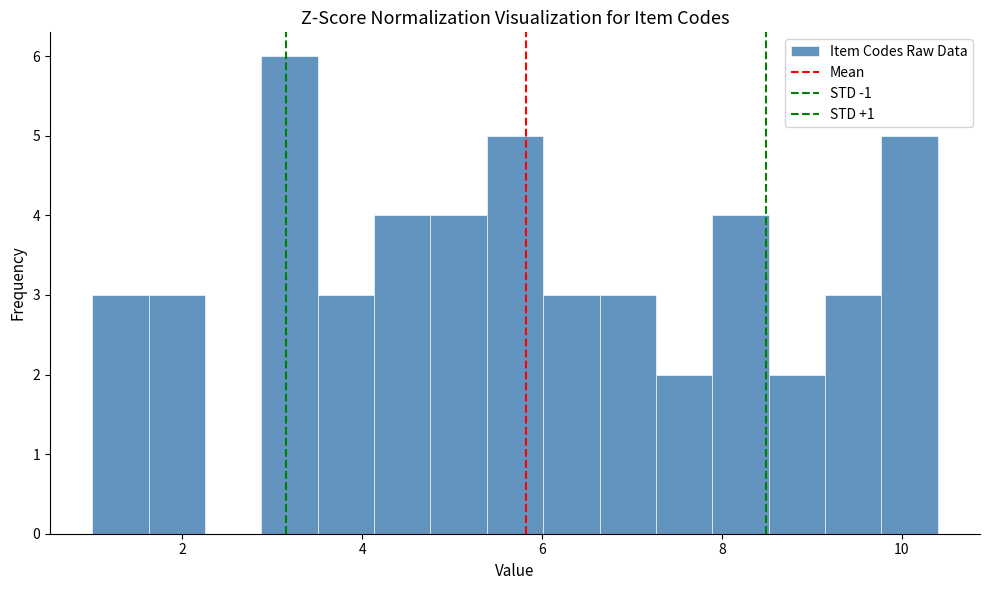

Read against the x-axis, roughly where is the centre of the tallest bar?

3.2